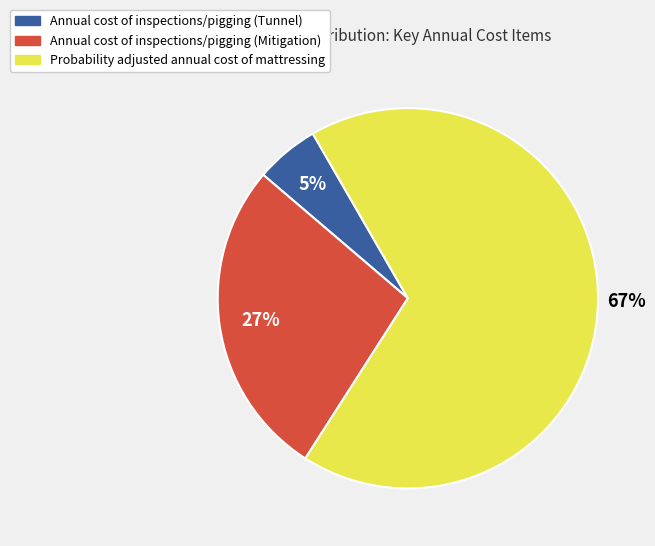

To the nearest percent, what is the average slice percentage?

33%